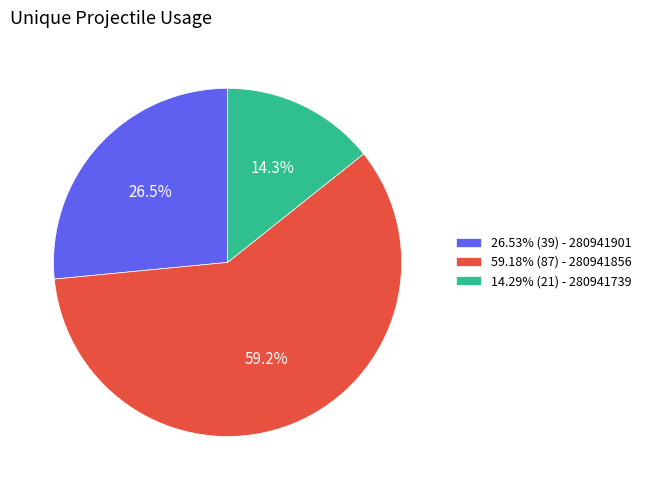

Does 59.18% (87) - 280941856 represent more than half of the total?

Yes